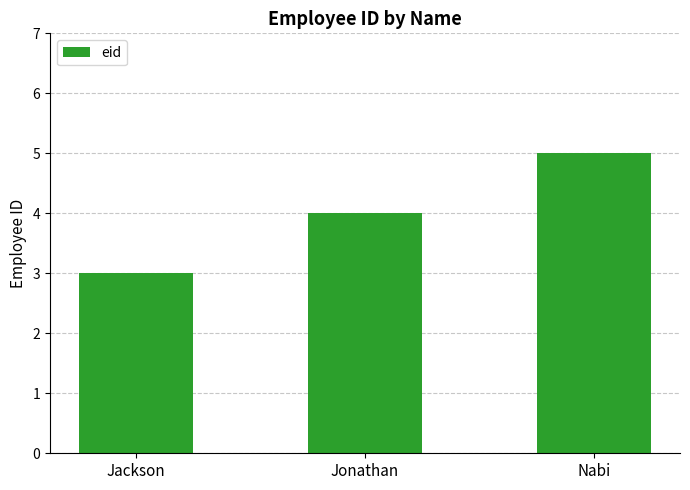

Rank the categories by value from highest to lowest.

Nabi, Jonathan, Jackson